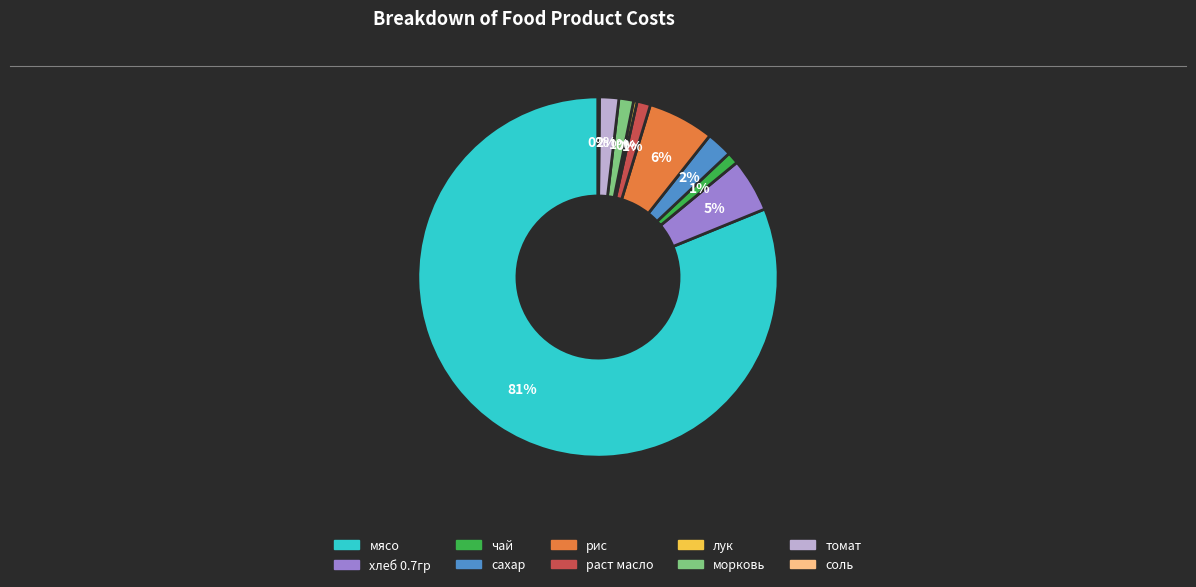

What percentage is the чай slice, to the nearest percent?

1%